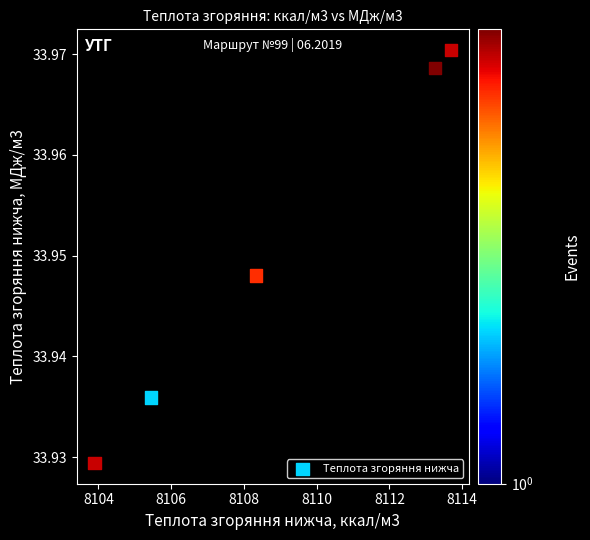

What is the average X value?

8108.9